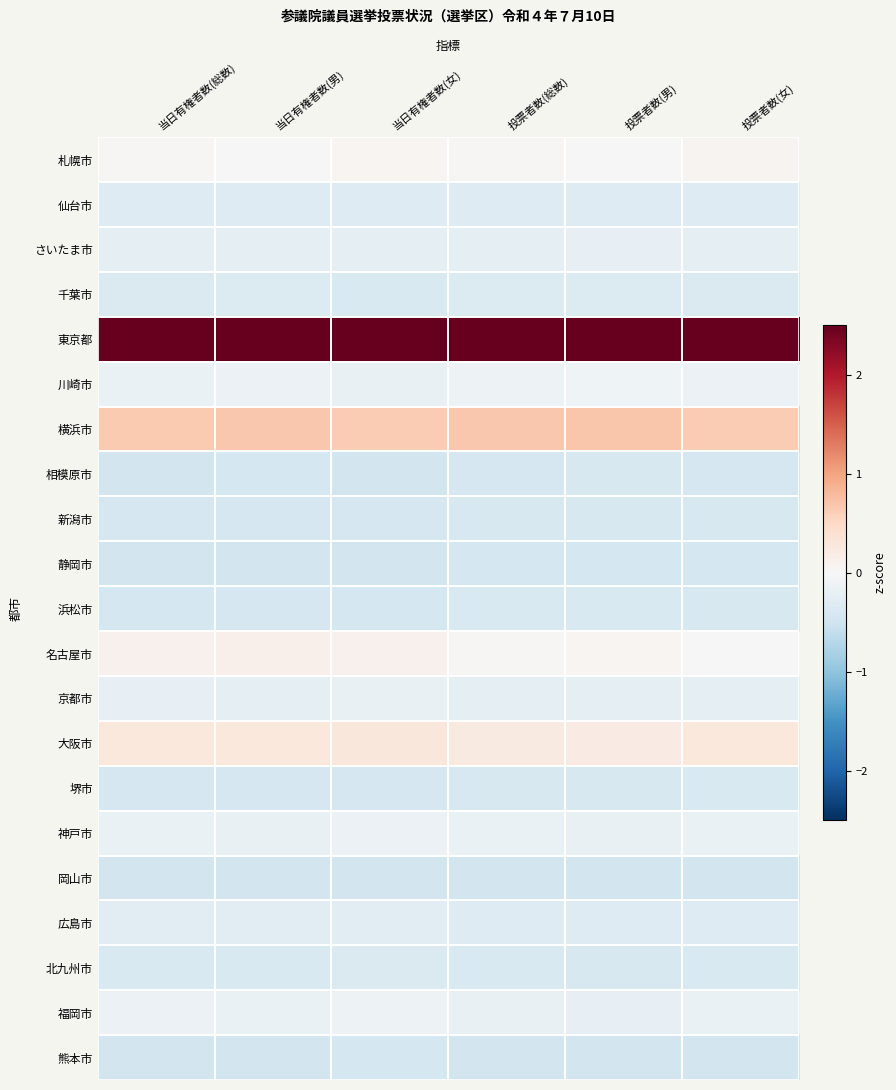

What is the difference between the highest and lowest values at 当日有権者数(総数)?

4.8